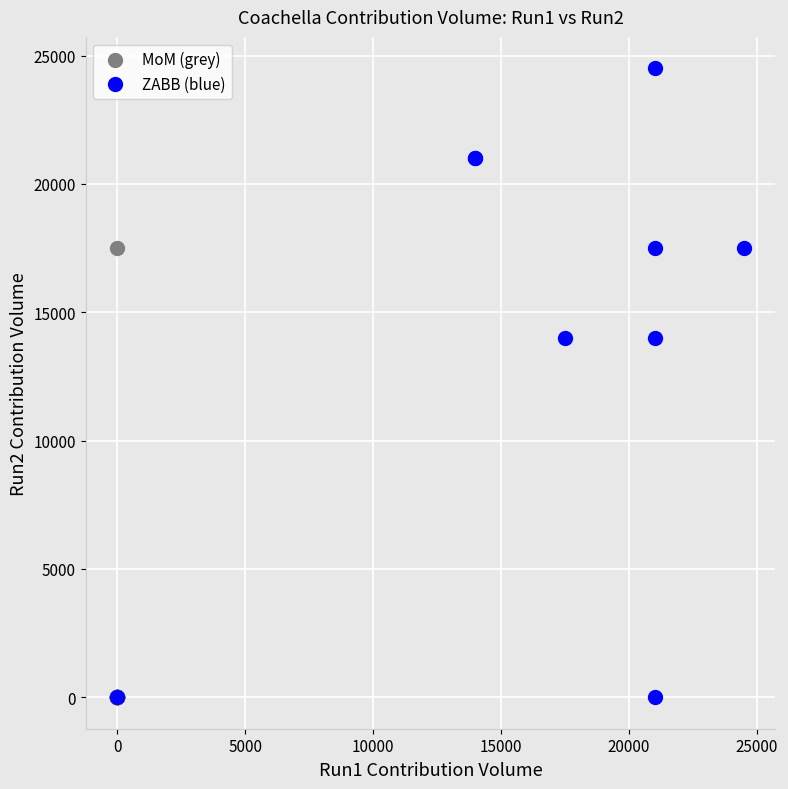

Which series has the largest Y range (max minus min)?

ZABB (blue)